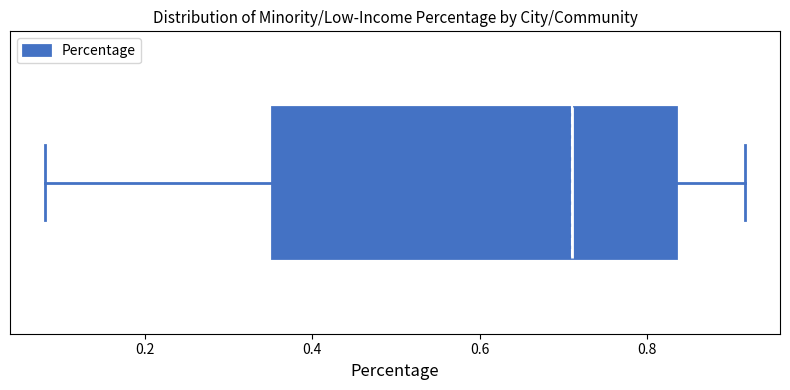

Transcribe this box plot: give where the median line is, the range the box spans, and where the two whiskers end, as read against the x-axis. The values are not printed on the chart, so give them approximately, as read against the axis.

median 0.70, box 0.36 to 0.84, whiskers 0.08 to 0.92